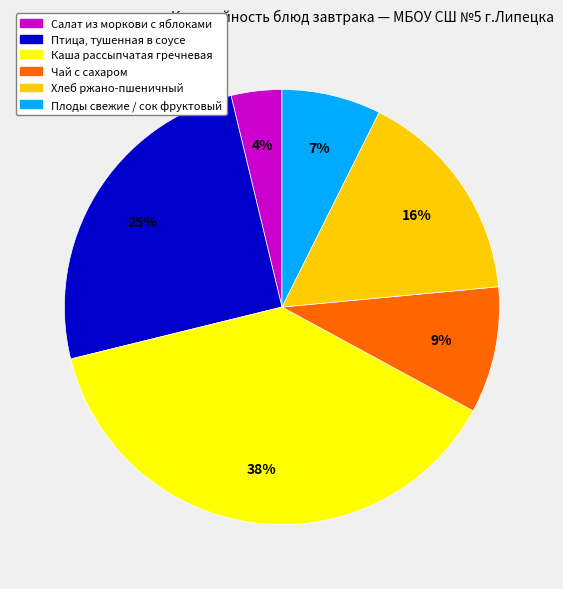

What is the ratio of the value at Плоды свежие / сок фруктовый to the value at Чай с сахаром?

0.8